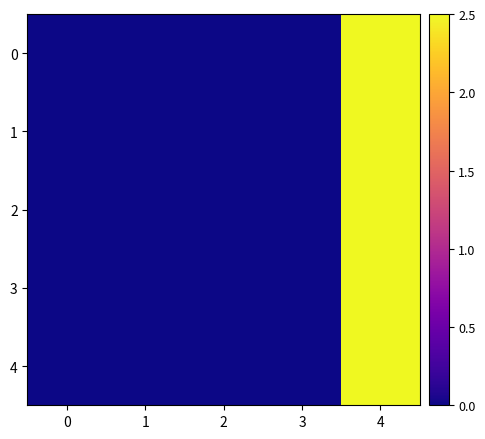

Reading right to left, extract all data points from this chart.

0: 4=2.5	3=0.0	2=0.0	1=0.0	0=0.0
1: 4=2.5	3=0.0	2=0.0	1=0.0	0=0.0
2: 4=2.5	3=0.0	2=0.0	1=0.0	0=0.0
3: 4=2.5	3=0.0	2=0.0	1=0.0	0=0.0
4: 4=2.5	3=0.0	2=0.0	1=0.0	0=0.0